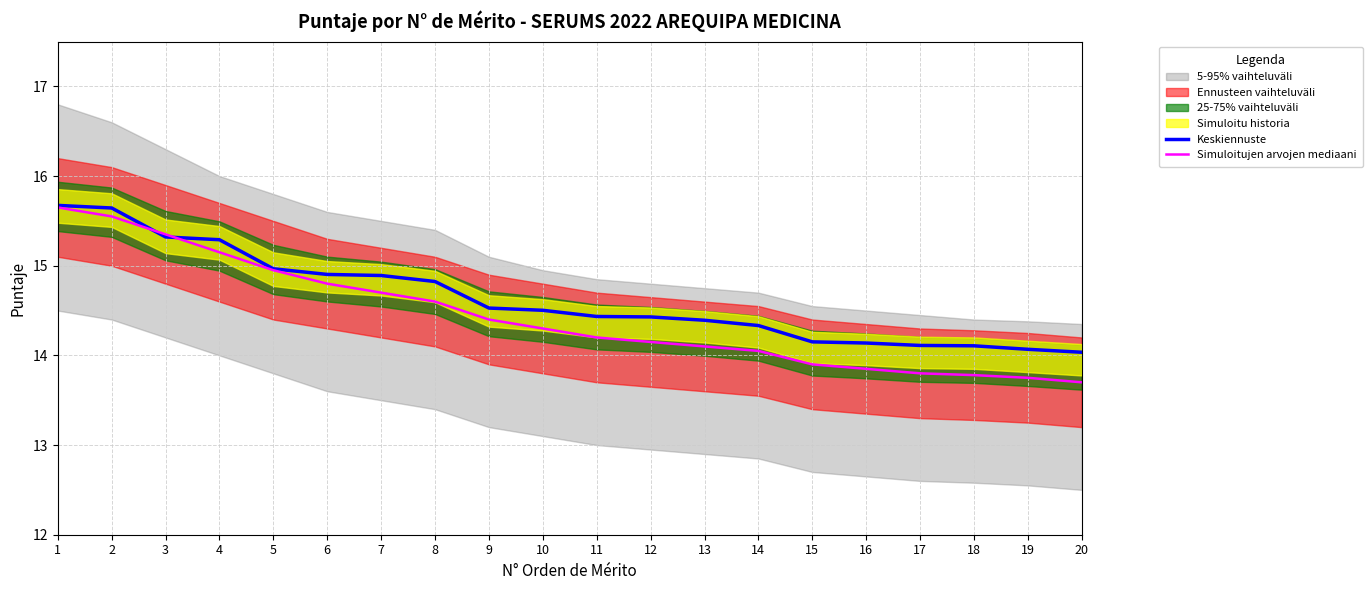

Is it true that Keskiennuste equals 14.4 at 12?

True